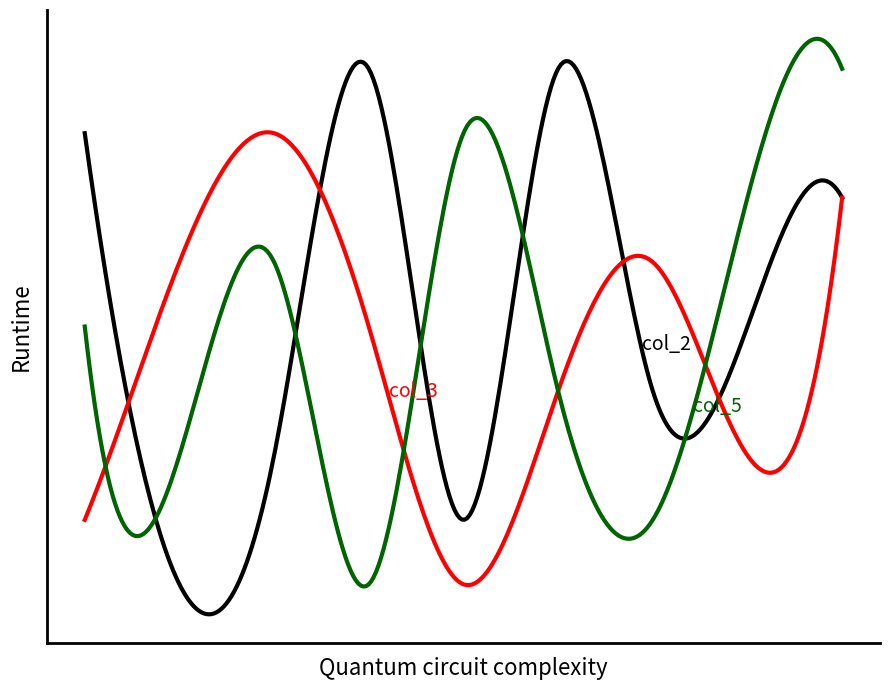

Is this an area chart (filled region under the line)?

No